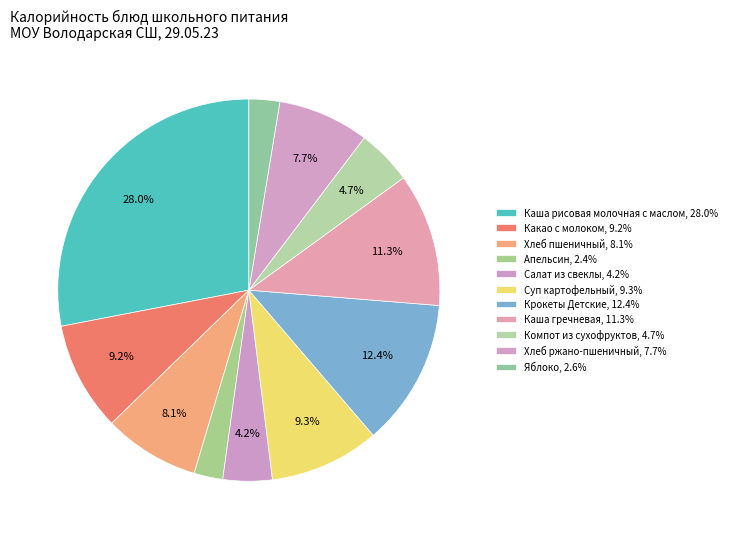

Does Какао с молоком represent more than half of the total?

No